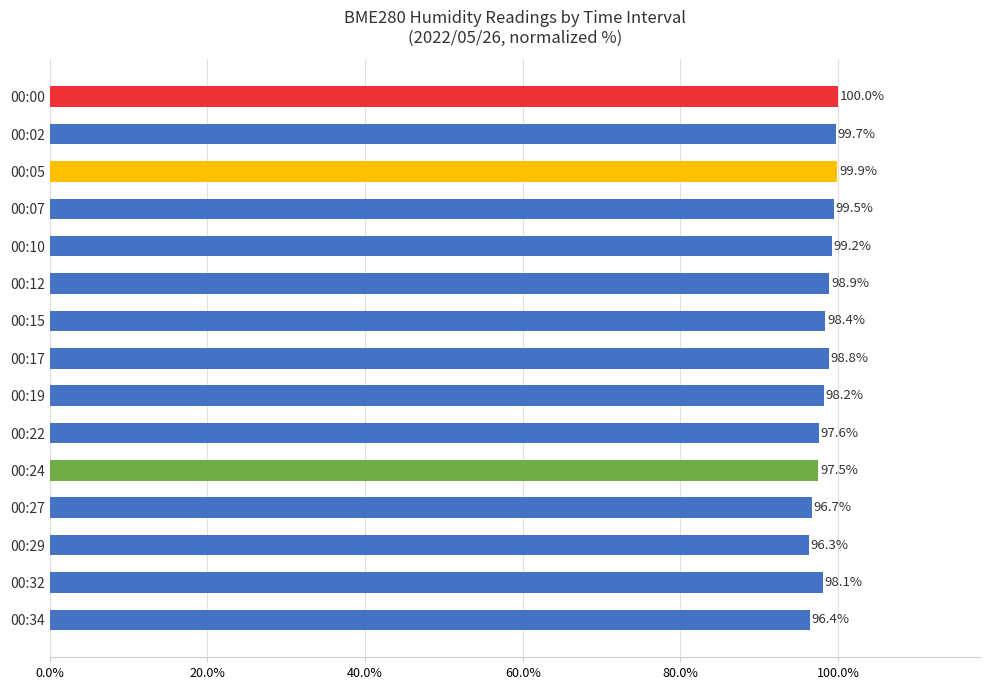

Rank the categories by value from lowest to highest.

00:29, 00:34, 00:27, 00:24, 00:22, 00:32, 00:19, 00:15, 00:17, 00:12, 00:10, 00:07, 00:02, 00:05, 00:00